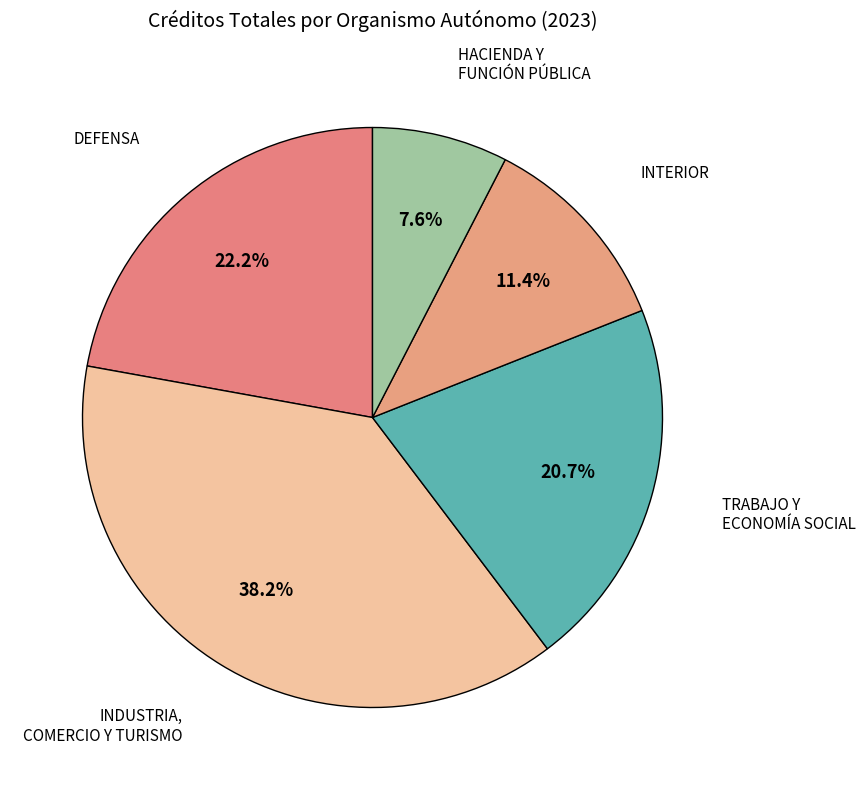

Count the number of slices in the pie.

5